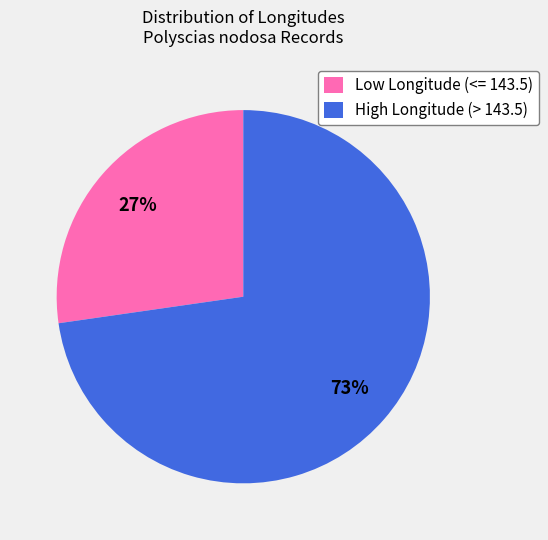

Rank the categories by value from highest to lowest.

High Longitude (> 143.5), Low Longitude (<= 143.5)